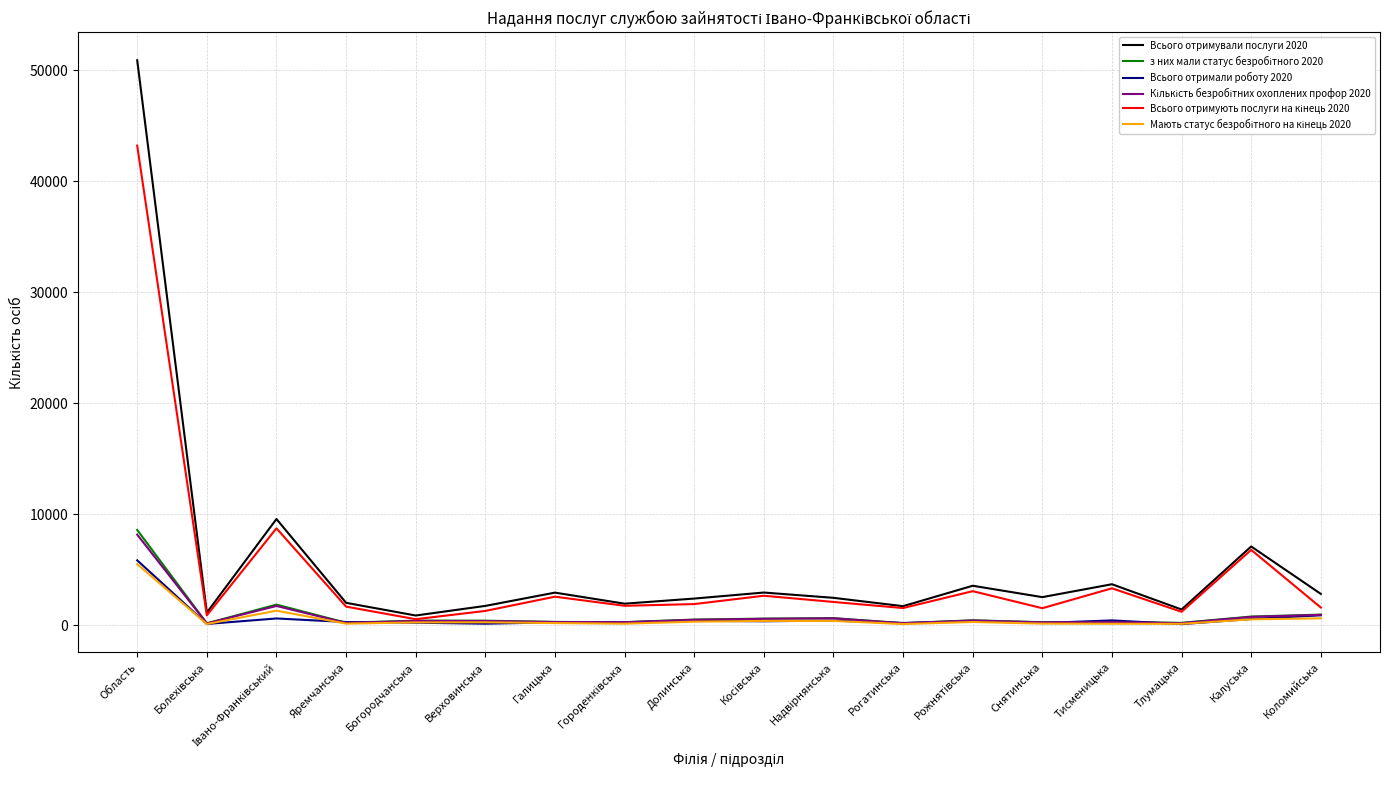

Which series has the largest range (max minus min)?

Всього отримували послуги 2020